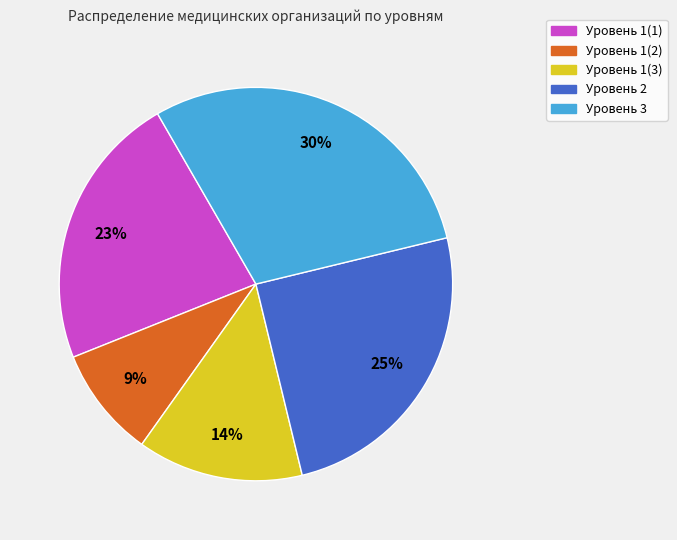

Is the sum of Уровень 3 and Уровень 1(2) greater than half?

No